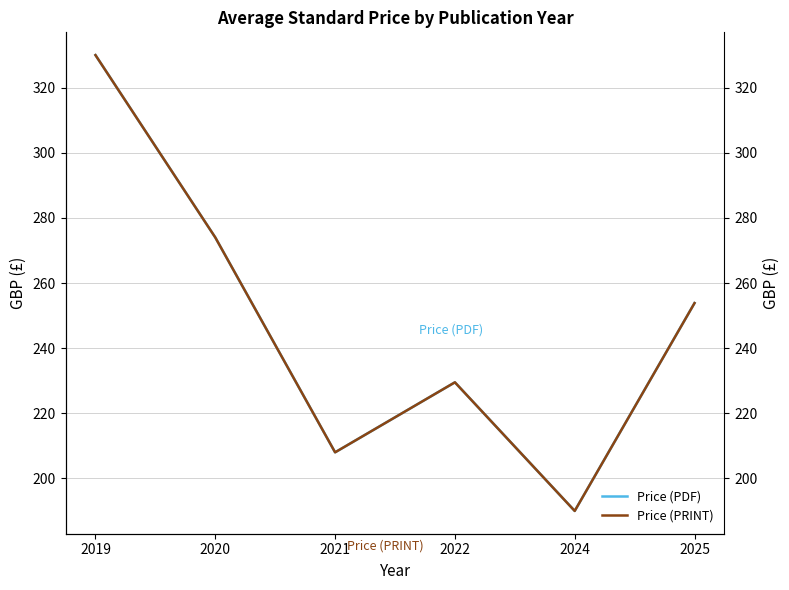

True or false: Price (PRINT) has more than 0 interior local peaks.

True